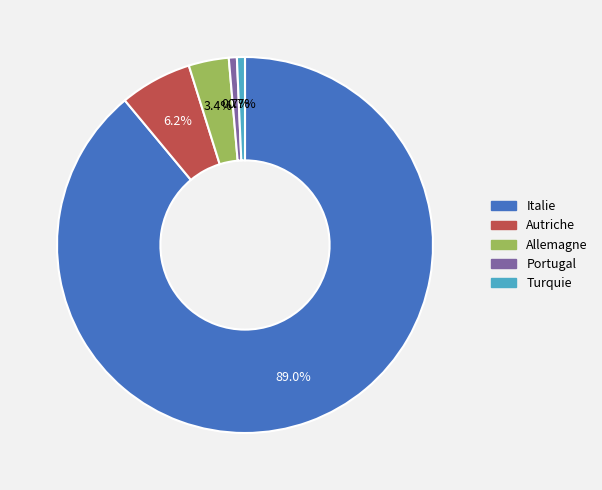

Between Italie and Autriche, which is larger?

Italie